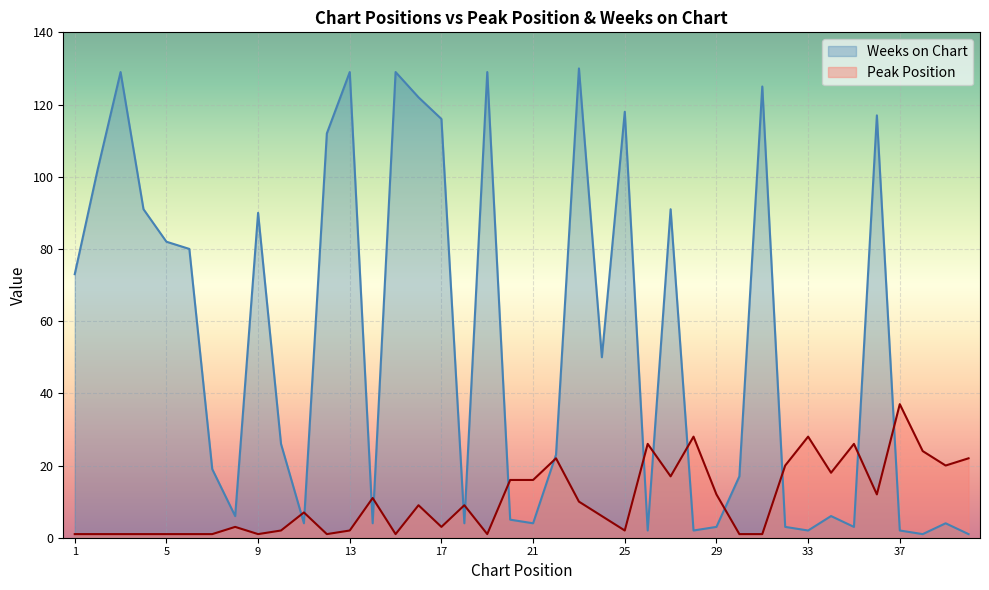

Which label corresponds to the largest value in the chart?

23